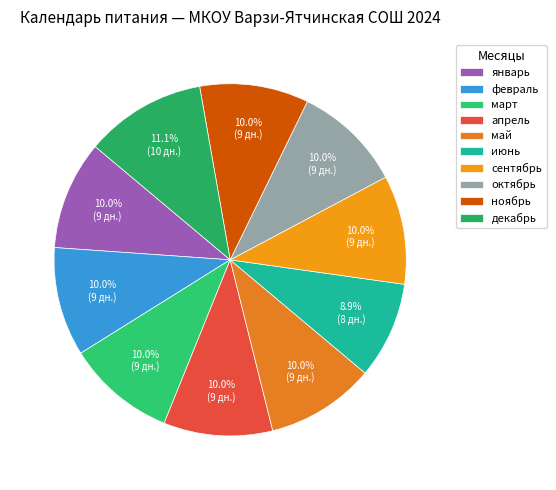

Count the number of slices in the pie.

10